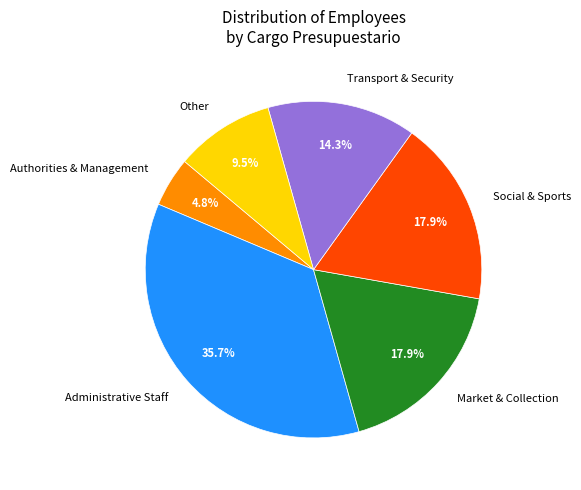

Combined, what portion of the pie is Administrative Staff and Other?

45.2%